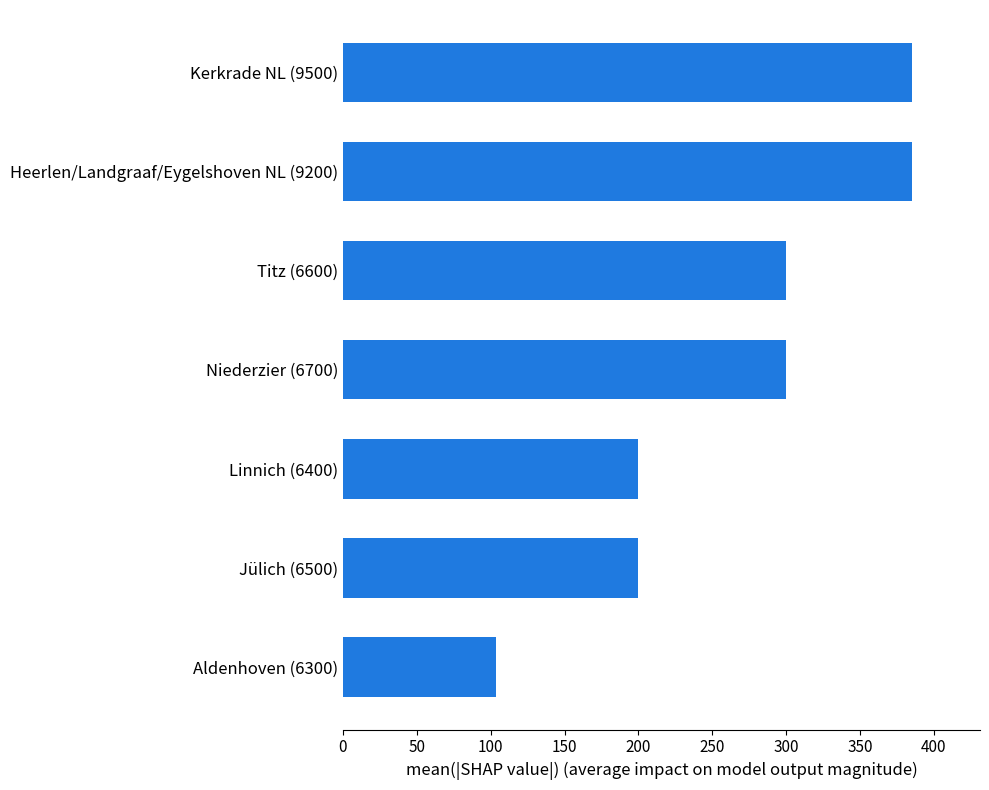

How many values are between 200 and 385?

6